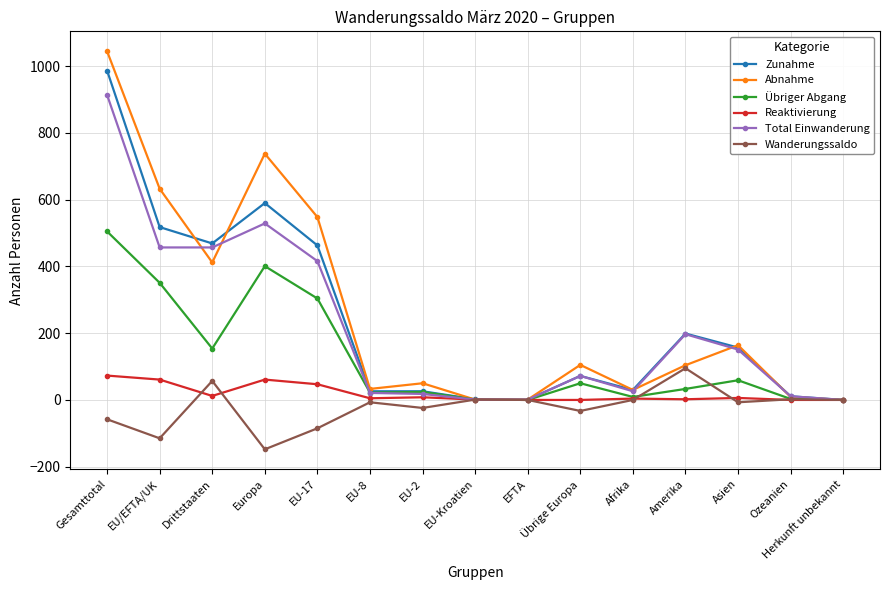

Between Drittstaaten and Amerika, which series saw the biggest shift?

Abnahme